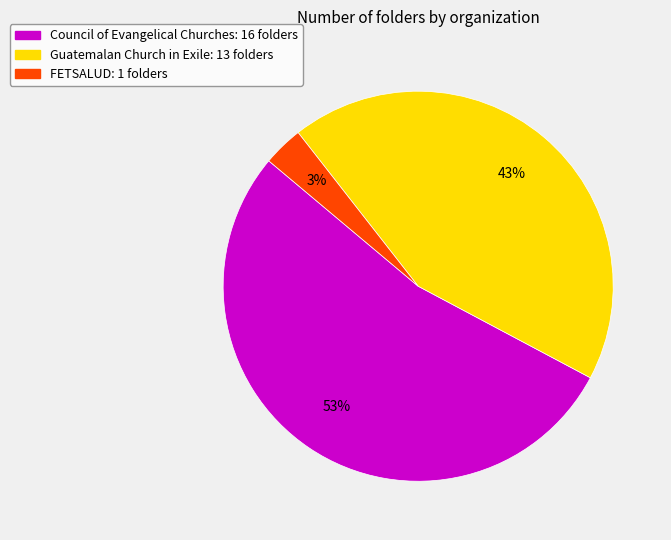

To the nearest percent, what is the average slice percentage?

33%